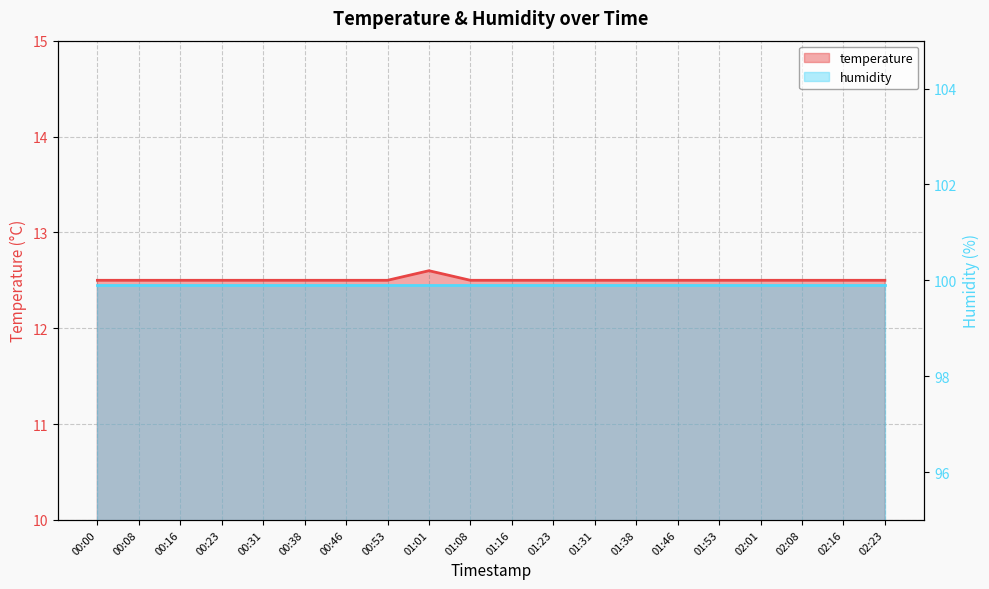

What is the greatest value displayed?

12.6